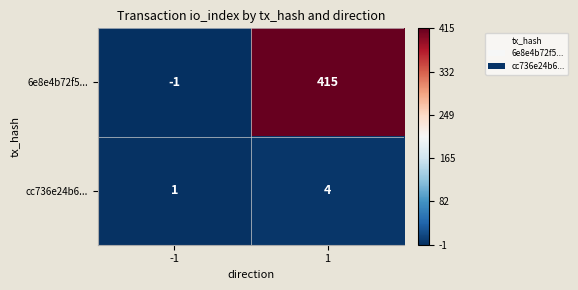

What is the maximum value shown in the chart?

415